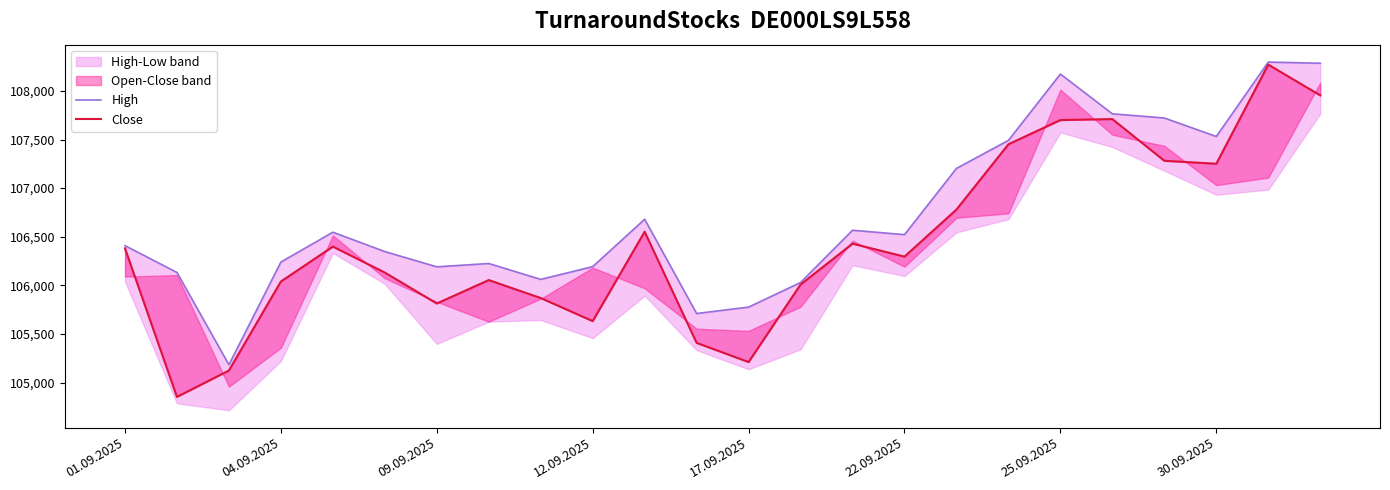

In High, how many points are lower than both neighbors (excluding endpoints)?

6